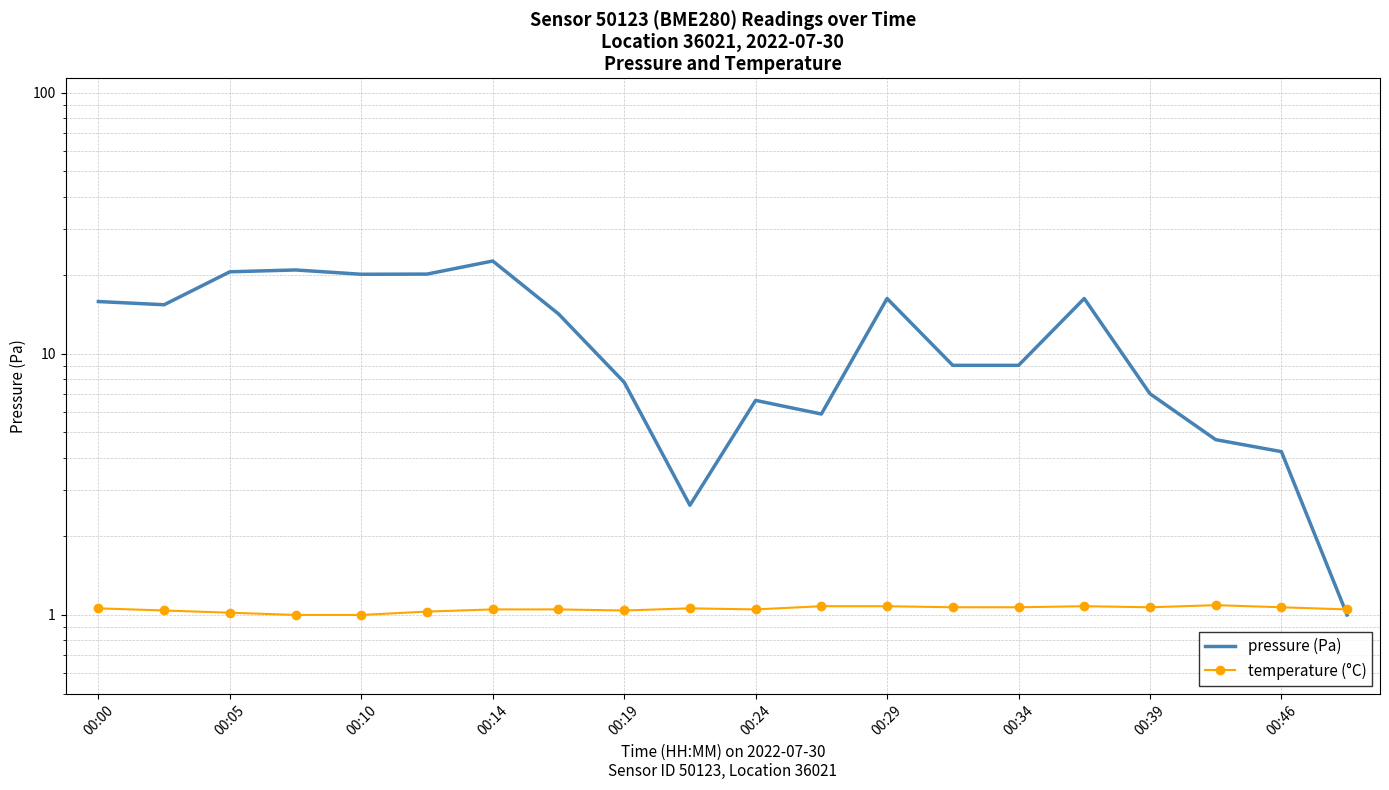

True or false: pressure (Pa) has more than 1 interior local peaks.

True